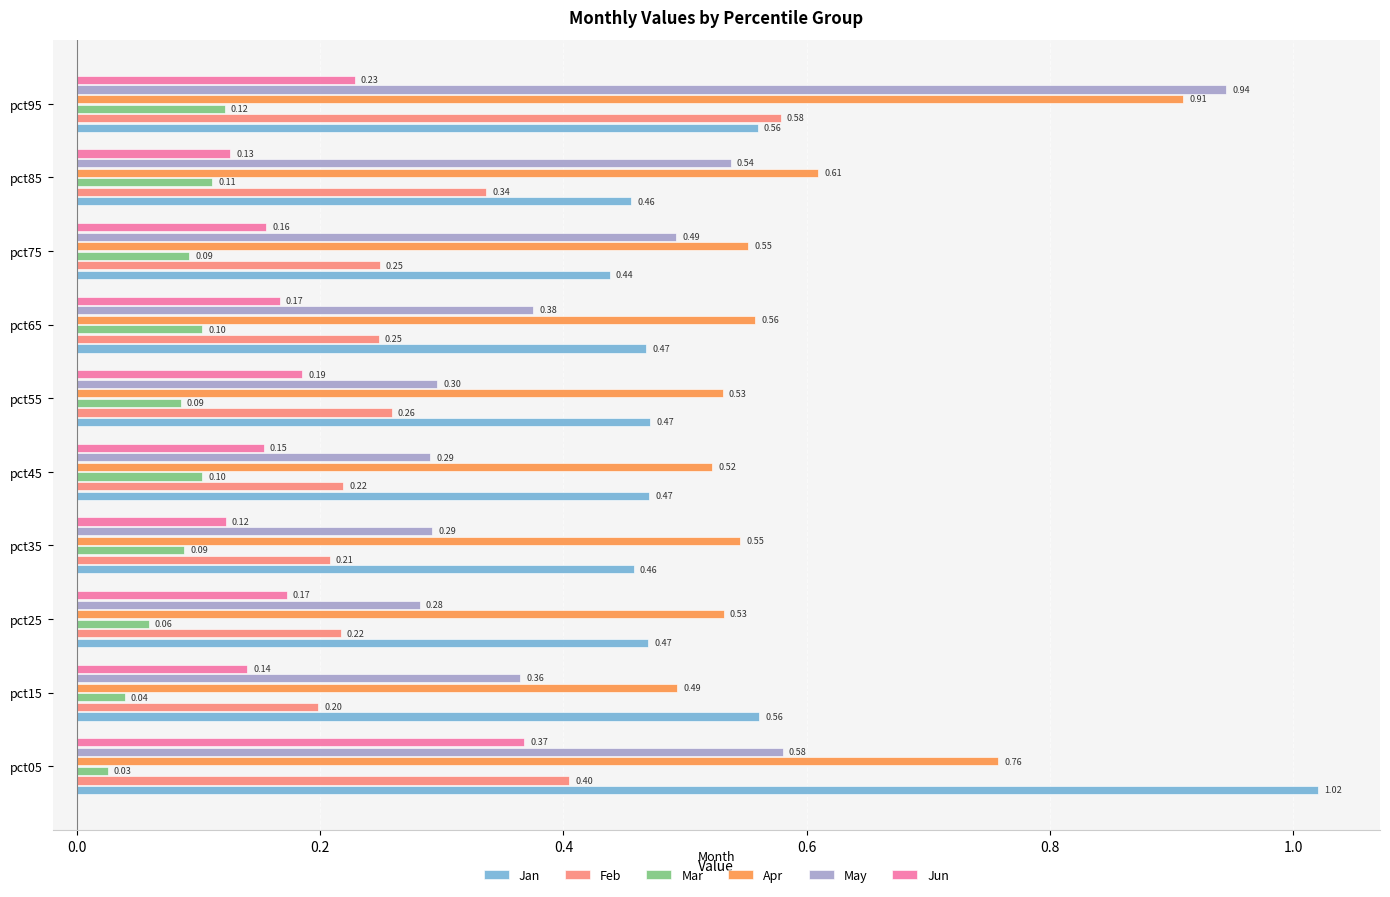

Which series has the largest range (max minus min)?

May